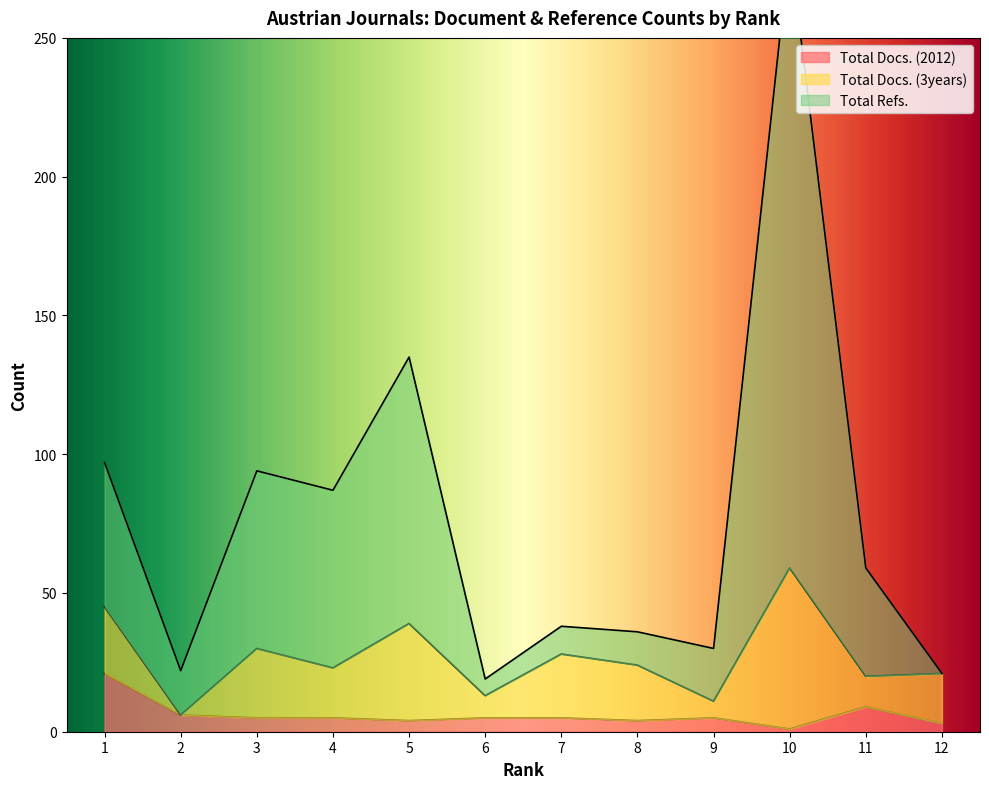

True or false: Total Refs. and Total Docs. (2012) cross at least once.

False